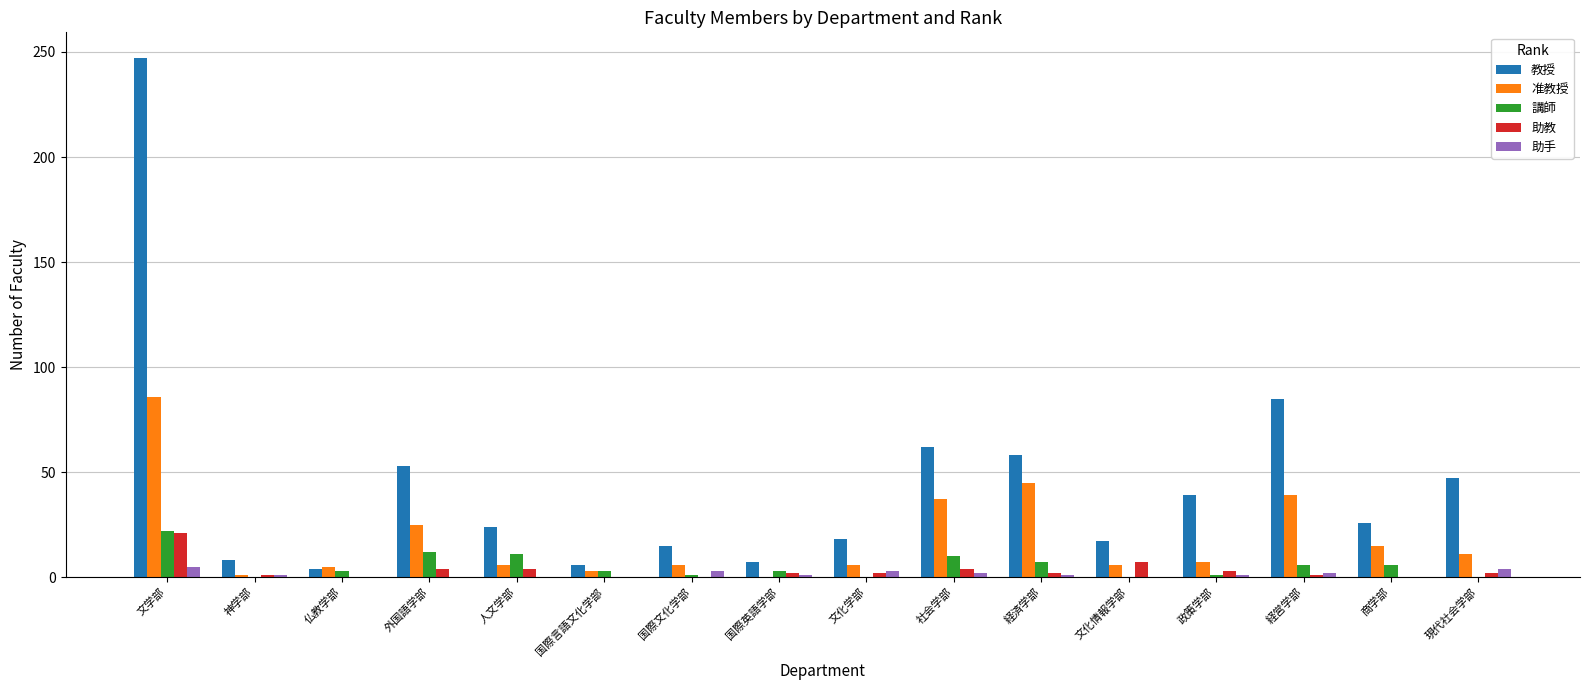

Is it true that 教授 equals 17 at 経営学部?

False